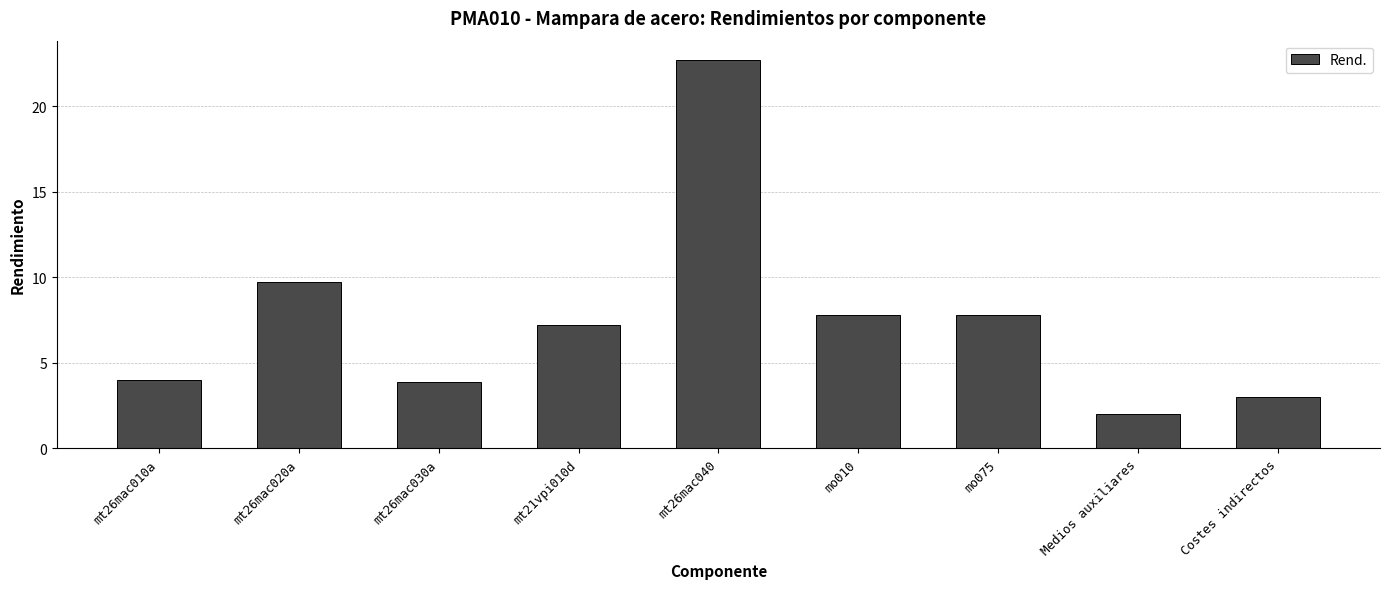

Reading left to right, what are all the values shown in this chart?

4.0	9.7	3.9	7.2	22.7	7.8	7.8	2.0	3.0